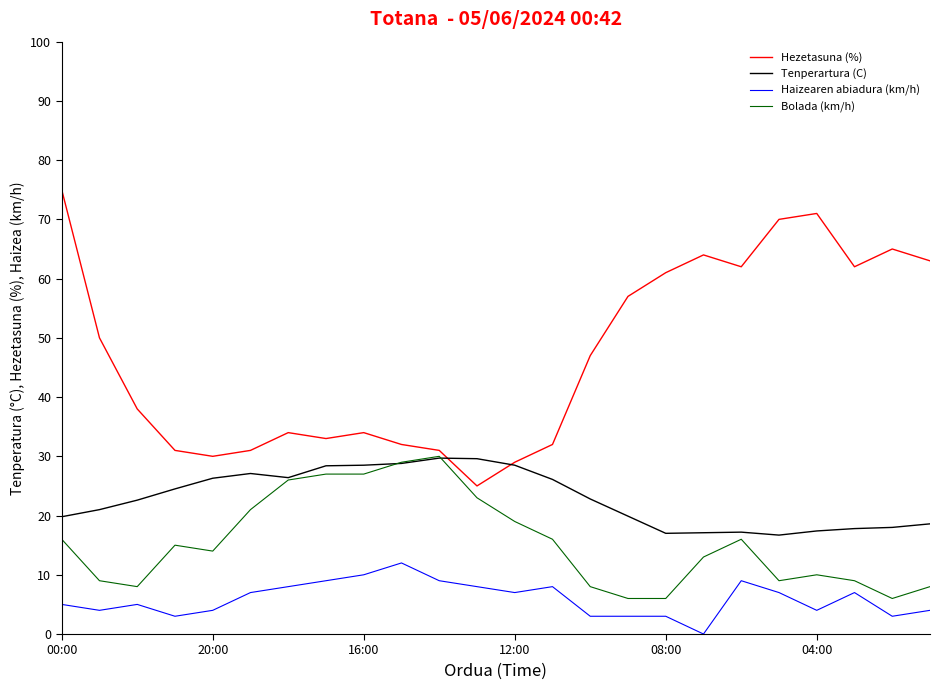

Which series has the widest spread of values?

Hezetasuna (%)